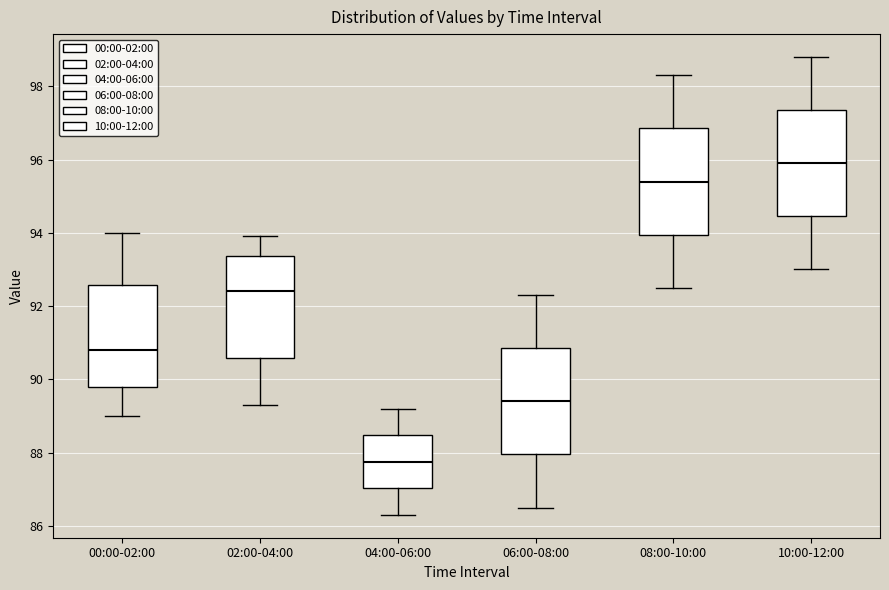

Reading left to right, transcribe this box plot: for each box, give where its median line is, the range the box spans, and where its two whiskers end, as read against the y-axis. The values are not printed on the chart, so give them approximately, as read against the axis.

00:00-02:00: median 90.8, box 89.8 to 92.6, whiskers 89.0 to 94.0
02:00-04:00: median 92.4, box 90.6 to 93.4, whiskers 89.4 to 94.0
04:00-06:00: median 87.8, box 87.0 to 88.4, whiskers 86.4 to 89.2
06:00-08:00: median 89.4, box 88.0 to 90.8, whiskers 86.6 to 92.4
08:00-10:00: median 95.4, box 94.0 to 96.8, whiskers 92.6 to 98.4
10:00-12:00: median 96.0, box 94.4 to 97.4, whiskers 93.0 to 98.8